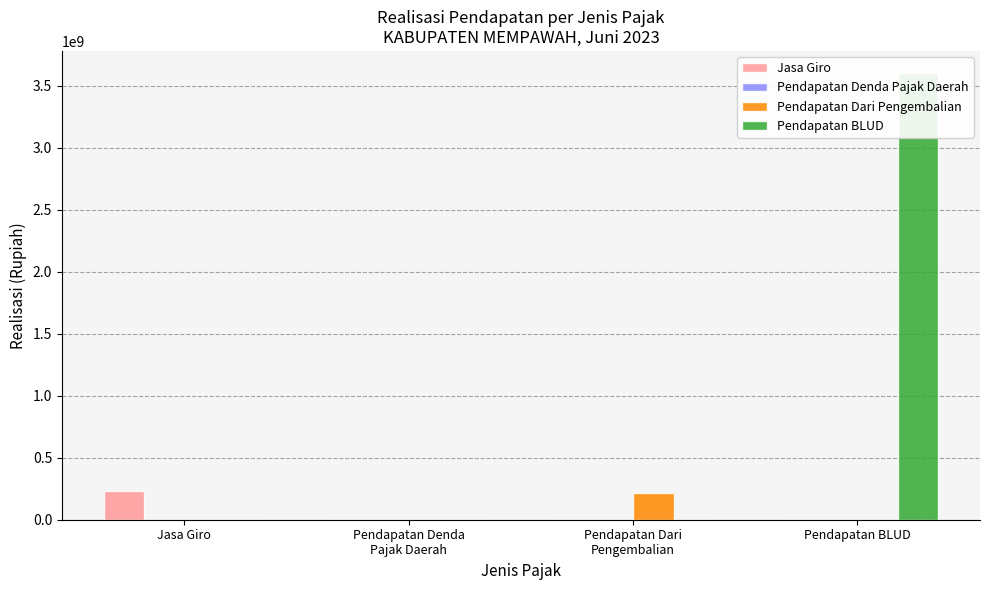

What is the spread (max minus min) of values at Jasa Giro?

233915340.9